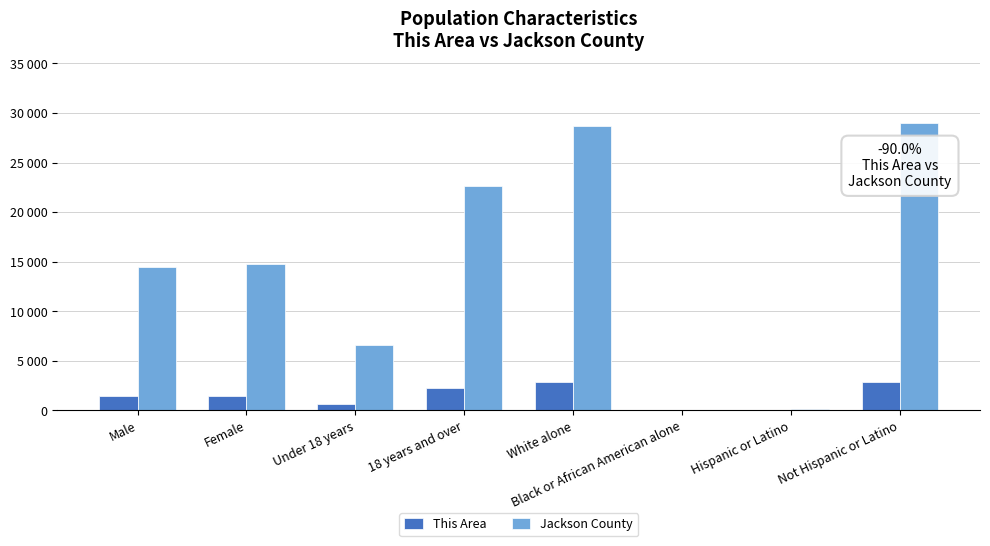

Does the chart contain stacked bars?

No